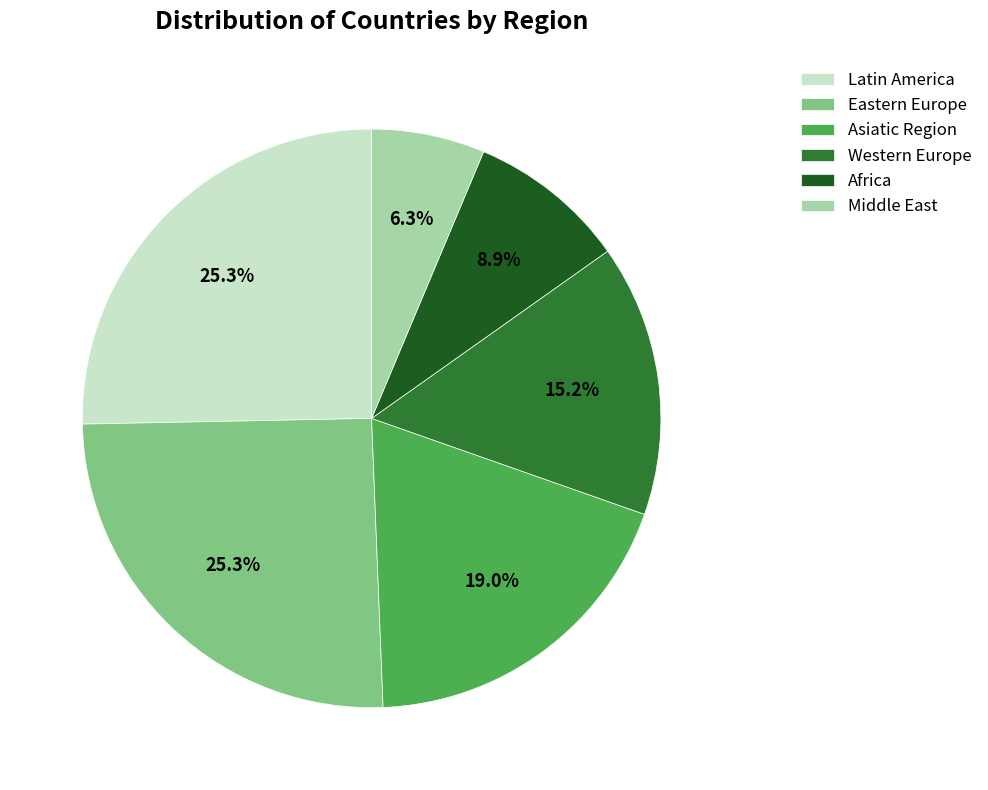

Is there any slice that represents more than half of the pie?

No